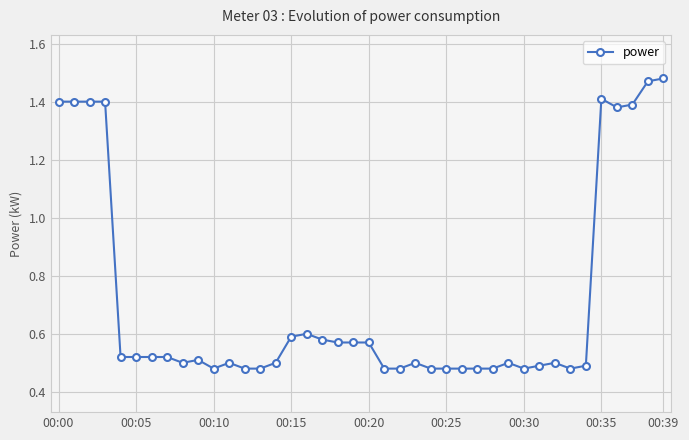

True or false: there are more than 0 points higher than both neighbors.

True